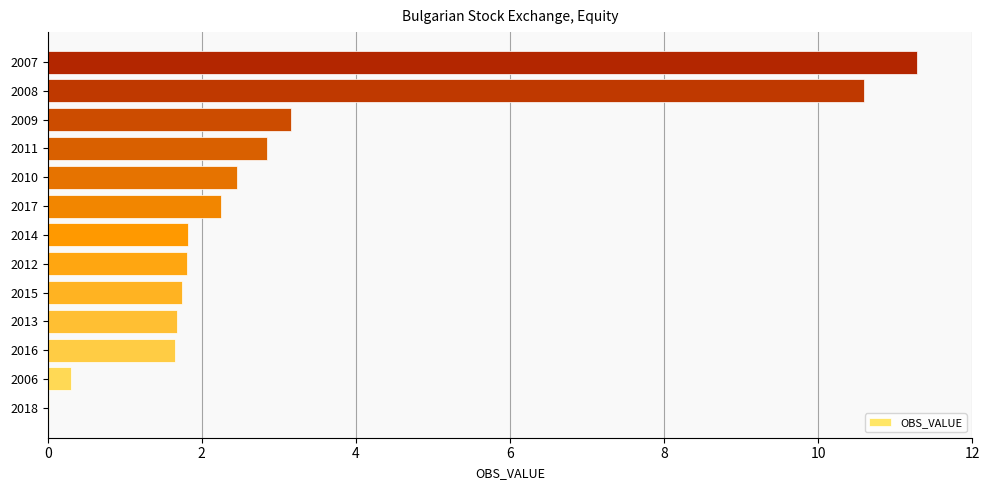

What is the approximate value at 2006?

0.3